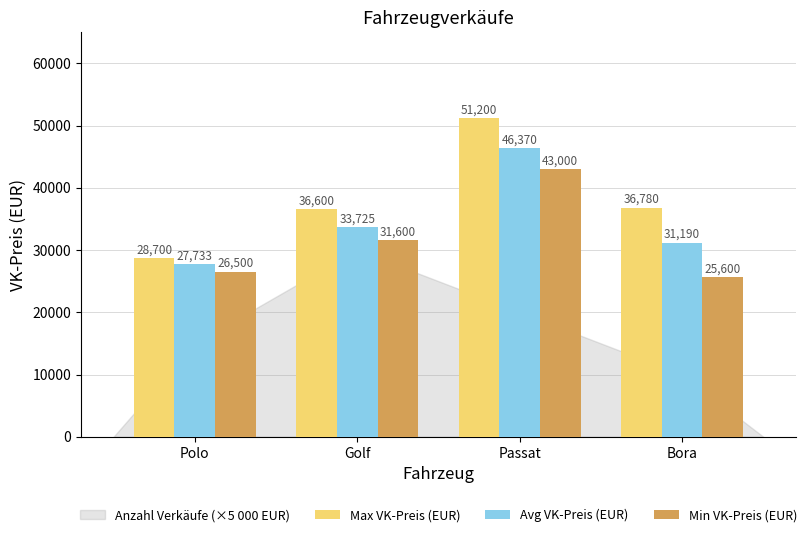

Is the value of Avg VK-Preis (EUR) at Golf greater than the value of Min VK-Preis (EUR) at Polo?

Yes